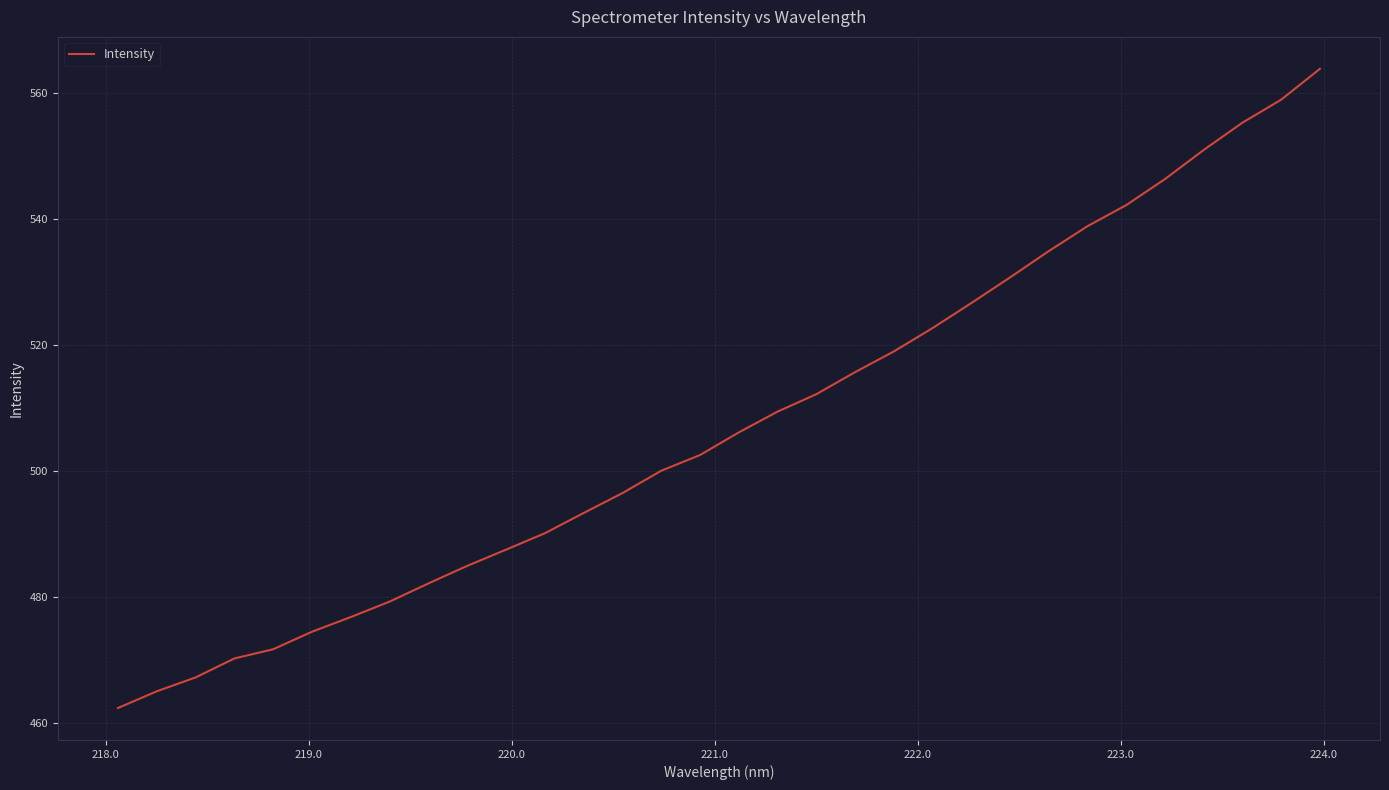

What is the difference between the maximum and minimum values?

101.5